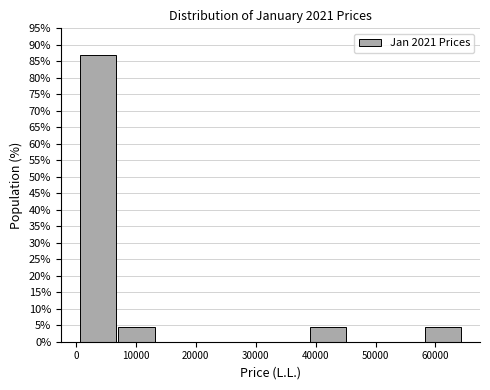

Reading left to right, list every bar in this chart as the range it spans on the x-axis followed by its height. Neither the bar edges nor the heights are printed on the chart, so give them approximately, as read against the axes.

1000 to 7000: 87.0
7000 to 13000: 4.5
13000 to 20000: 0
20000 to 26000: 0
26000 to 32000: 0
32000 to 39000: 0
39000 to 45000: 4.5
45000 to 52000: 0
52000 to 58000: 0
58000 to 64000: 4.5